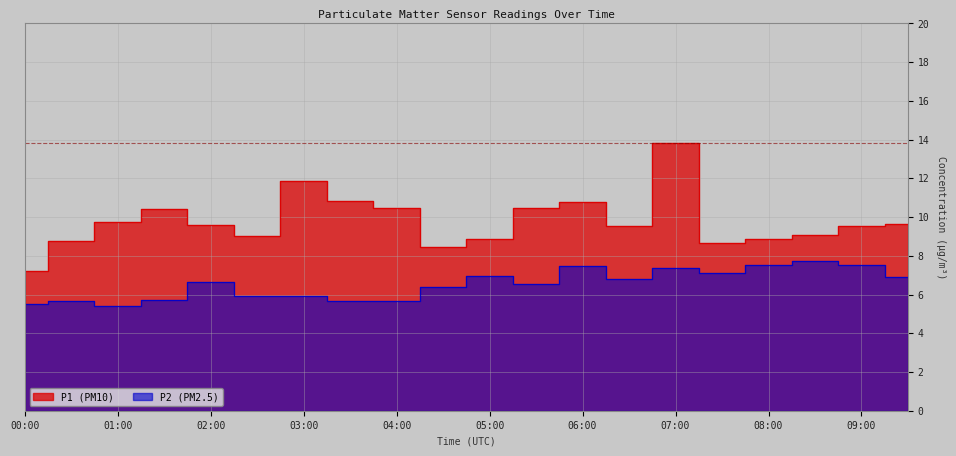

At 07:30, list the series in order from smallest to largest.

P2, P1